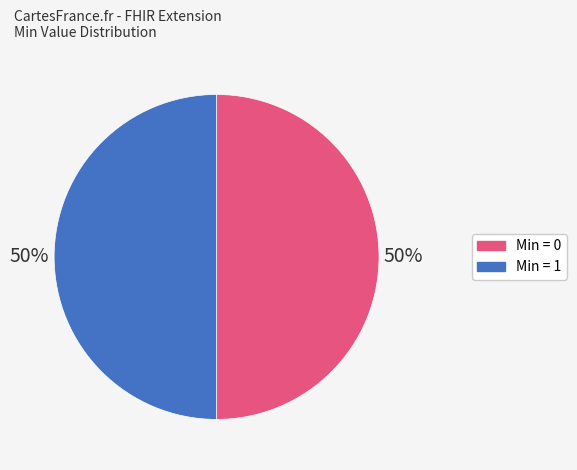

How many segments does this pie chart have?

2